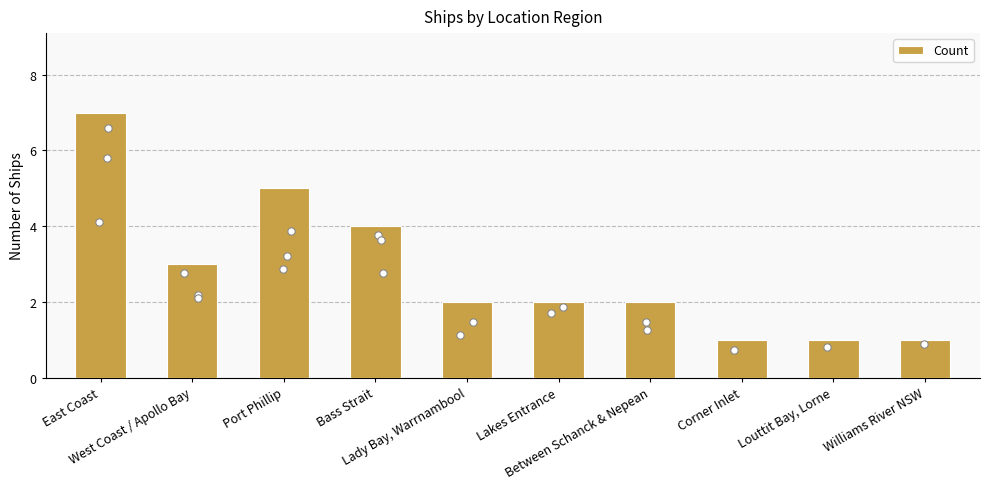

Which has a higher value, Williams River NSW or Louttit Bay, Lorne?

Williams River NSW